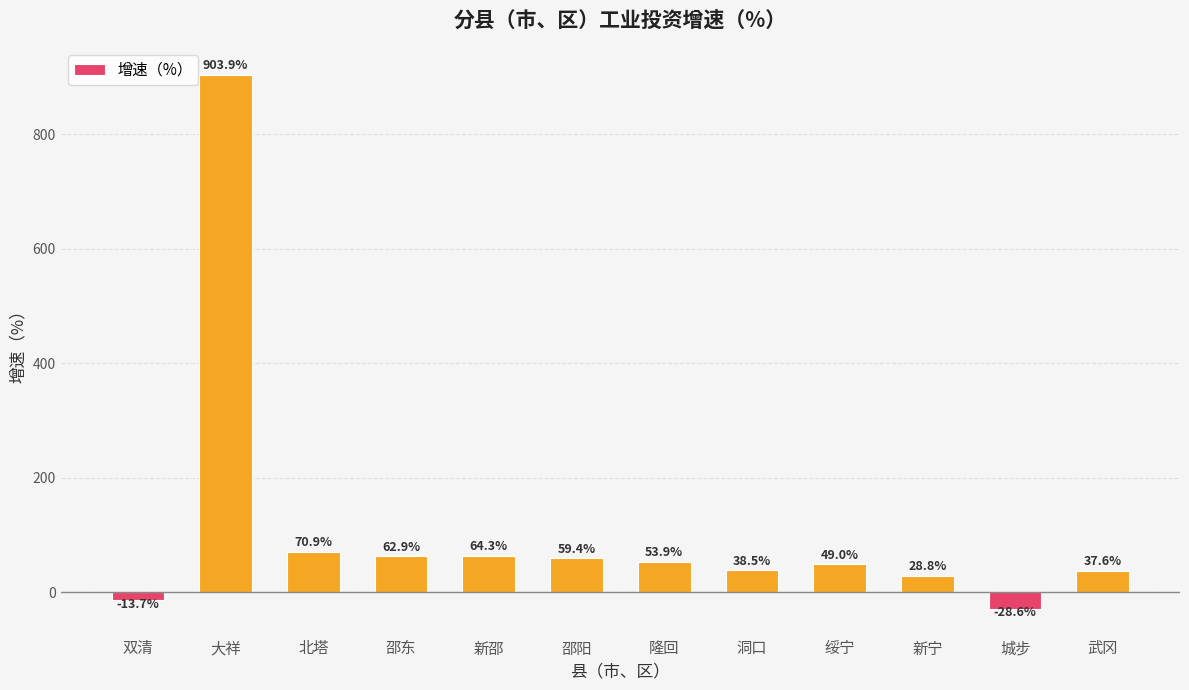

What is the change in value from 邵东 to 洞口?

-24.4